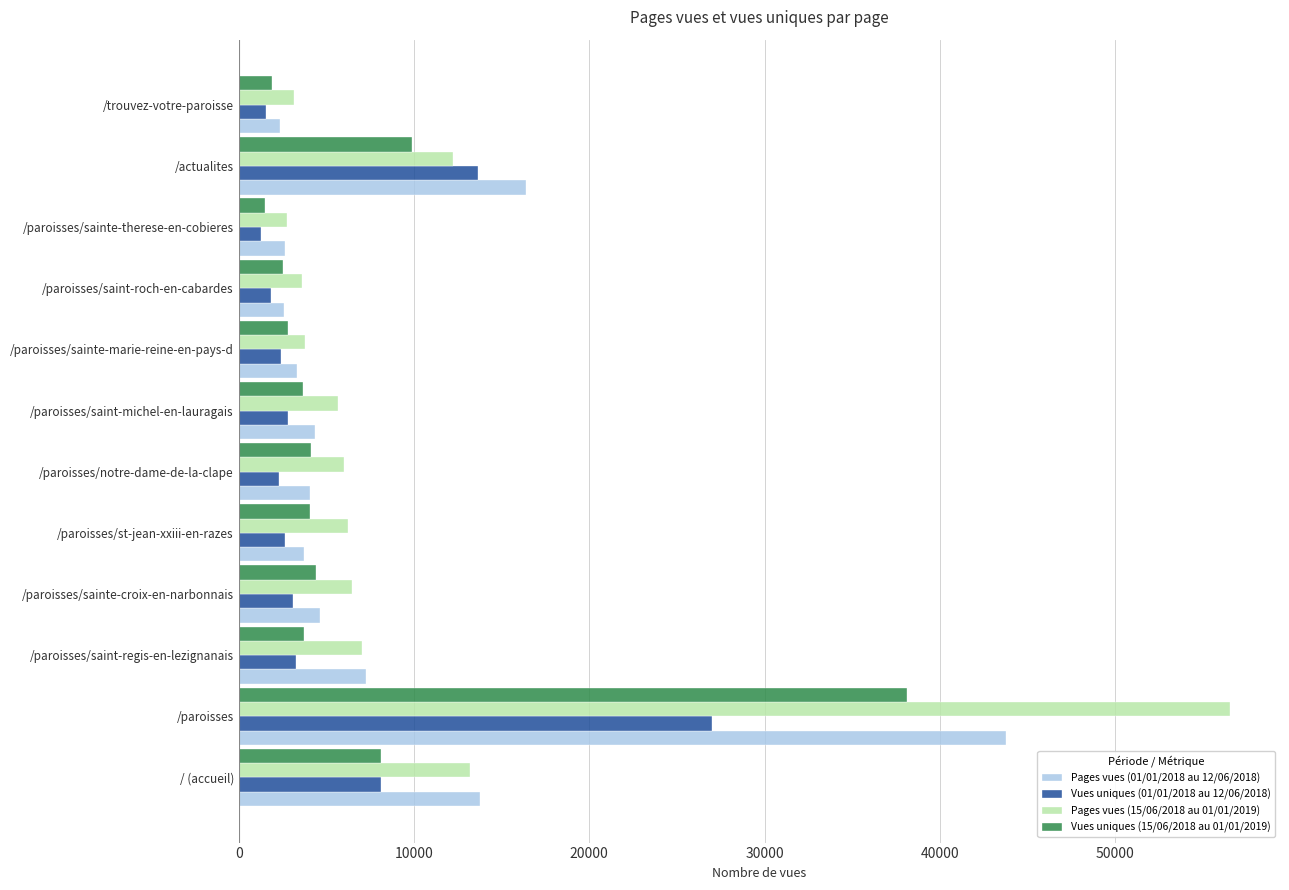

List the series in order of their peak value, highest first.

Pages vues (15/06/2018 au 01/01/2019), Pages vues (01/01/2018 au 12/06/2018), Vues uniques (15/06/2018 au 01/01/2019), Vues uniques (01/01/2018 au 12/06/2018)